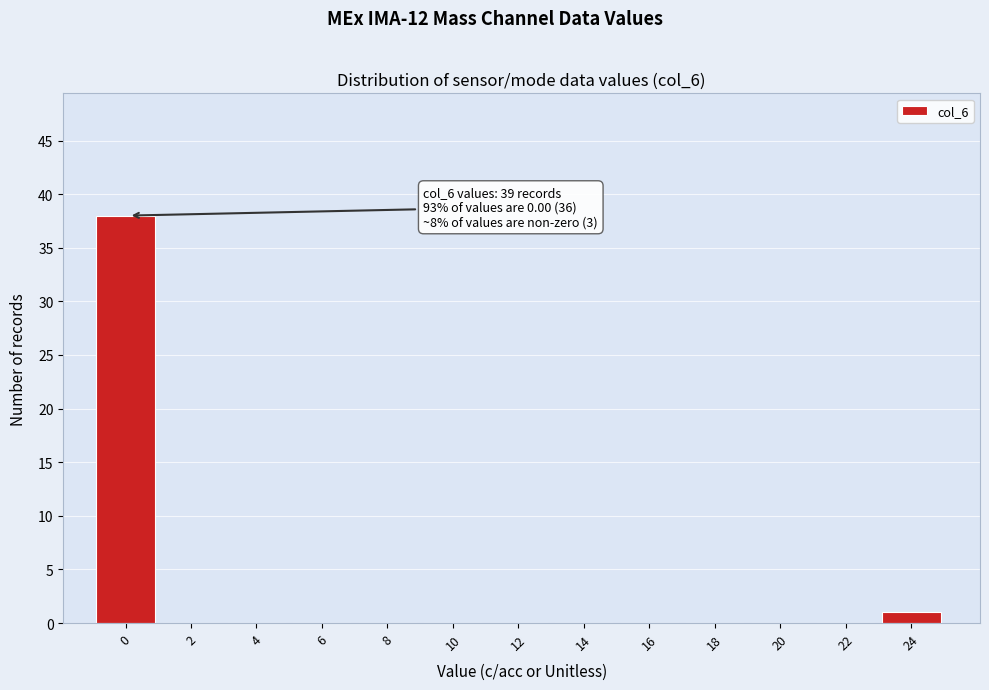

Reading left to right, list all the values displayed in this chart.

0=38	2=0	4=0	6=0	8=0	10=0	12=0	14=0	16=0	18=0	20=0	22=0	24=1